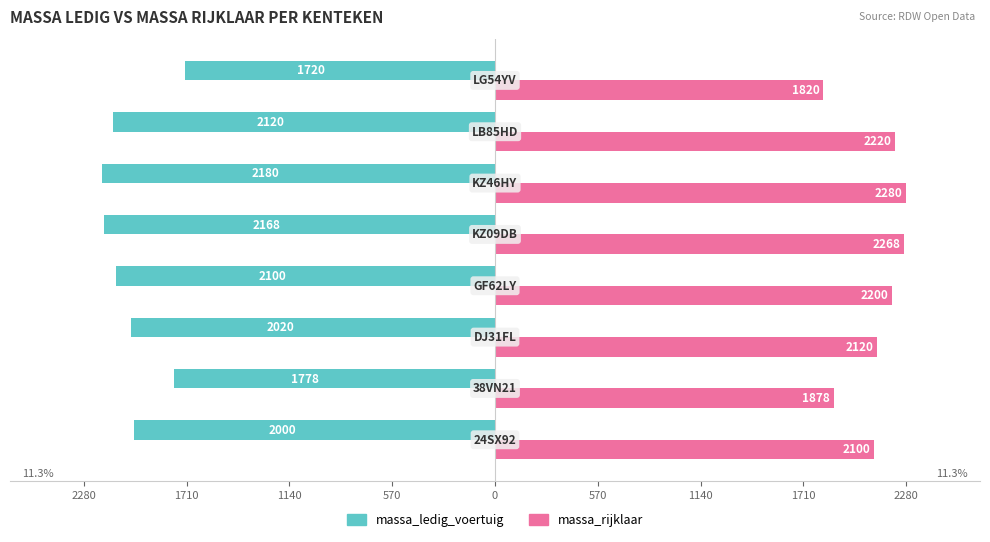

What are all the series names shown in the legend?

massa_ledig_voertuig, massa_rijklaar